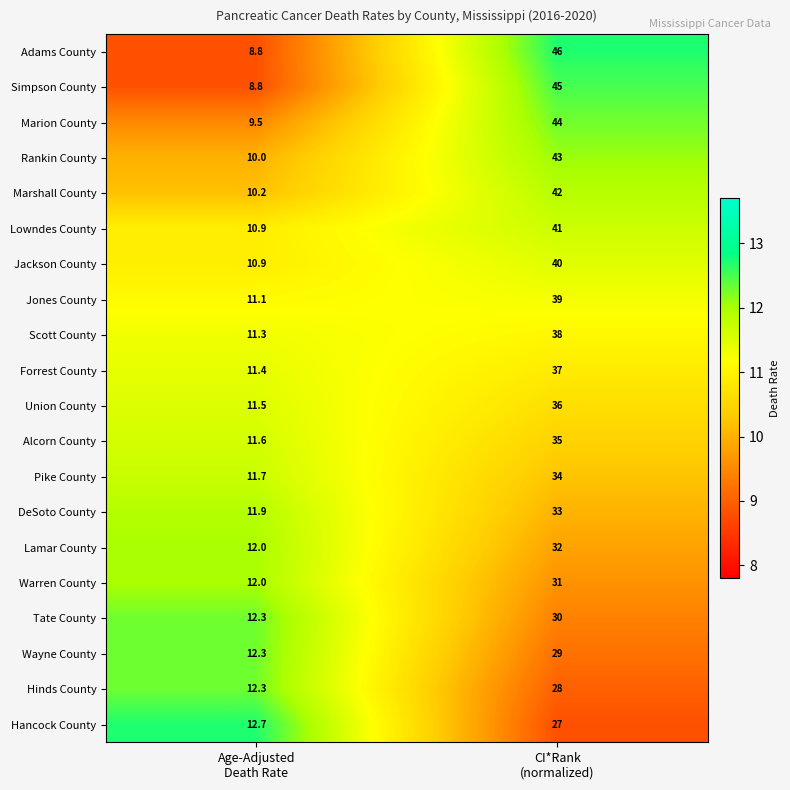

How many data points does each series have?

2